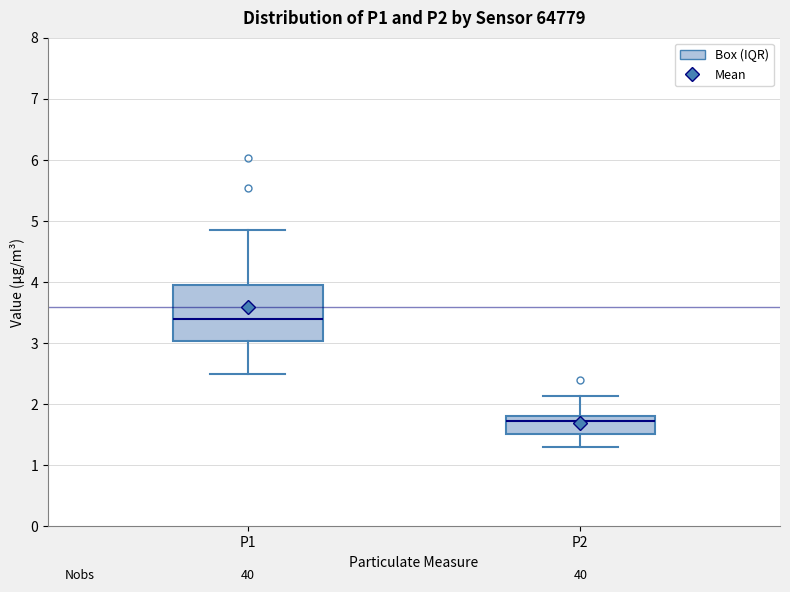

Which box is the tallest, from its lower edge to its upper edge?

P1